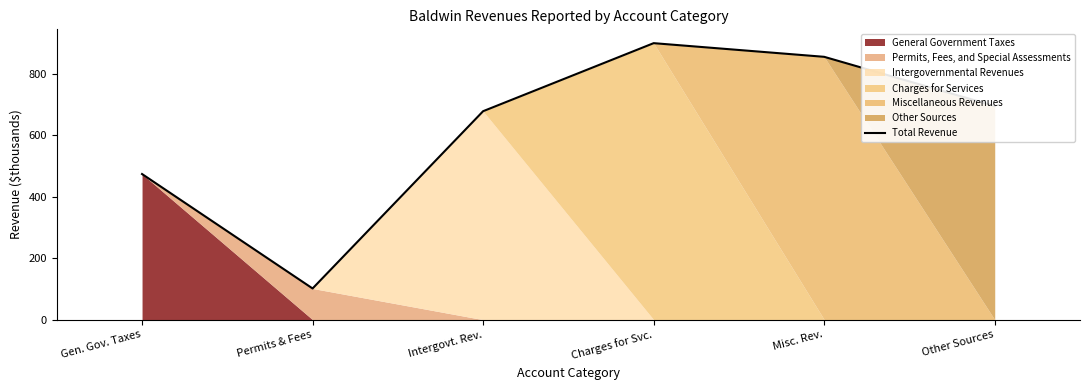

List the labels in order of value, largest first.

Charges for Svc., Misc. Rev., Other Sources, Intergovt. Rev., Gen. Gov. Taxes, Permits & Fees